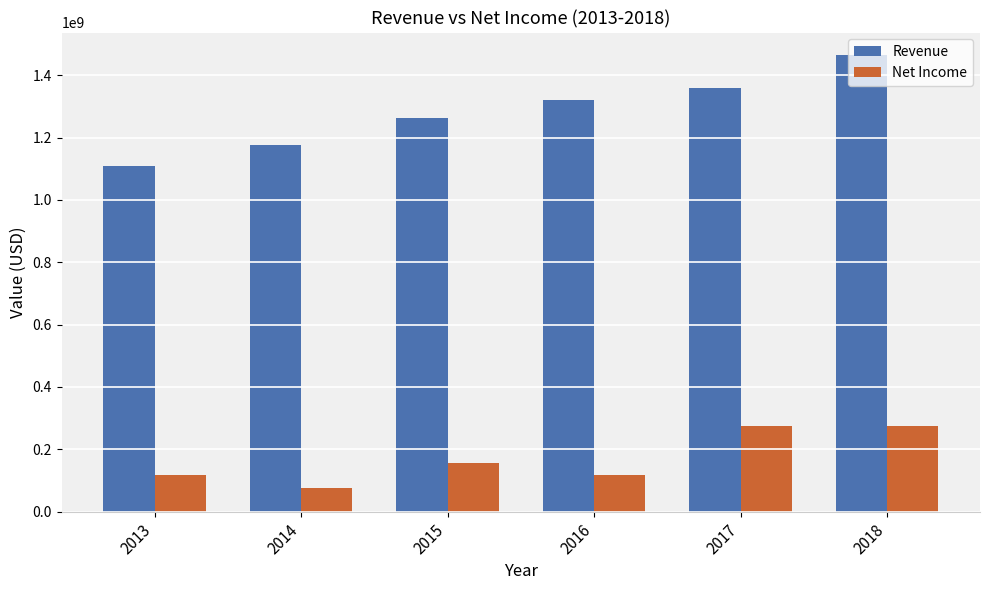

List the series in order of their overall mean, highest first.

Revenue, Net Income